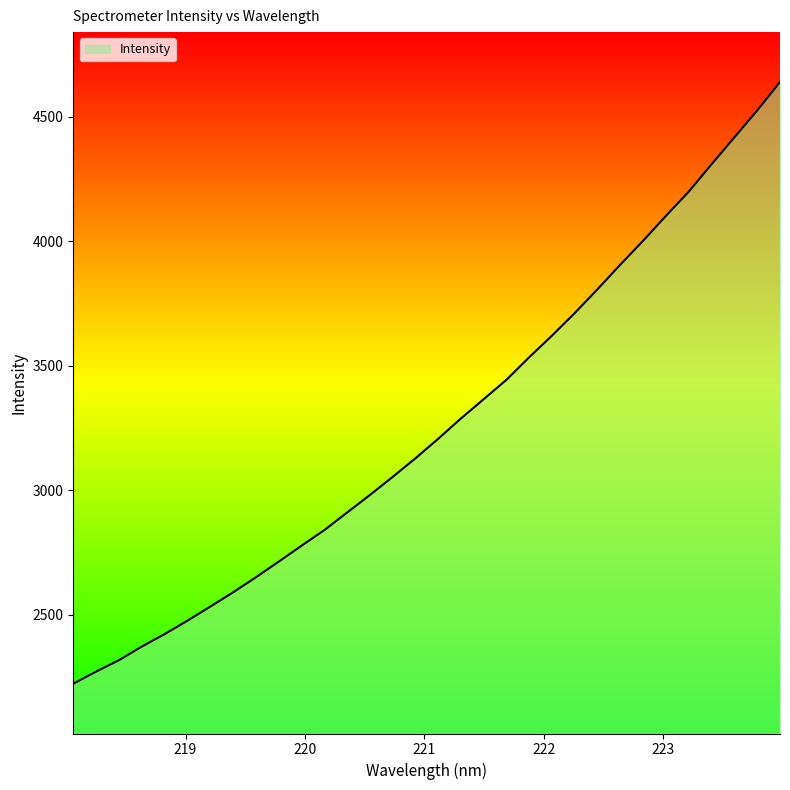

What is the difference between the second highest and minimum values?

2302.2